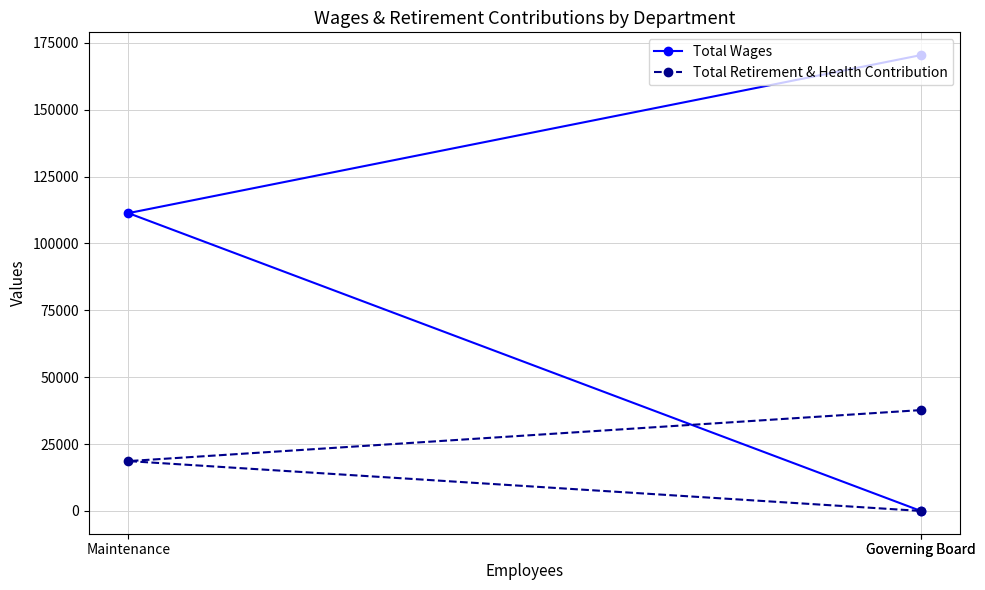

Does the chart have visible grid lines?

Yes